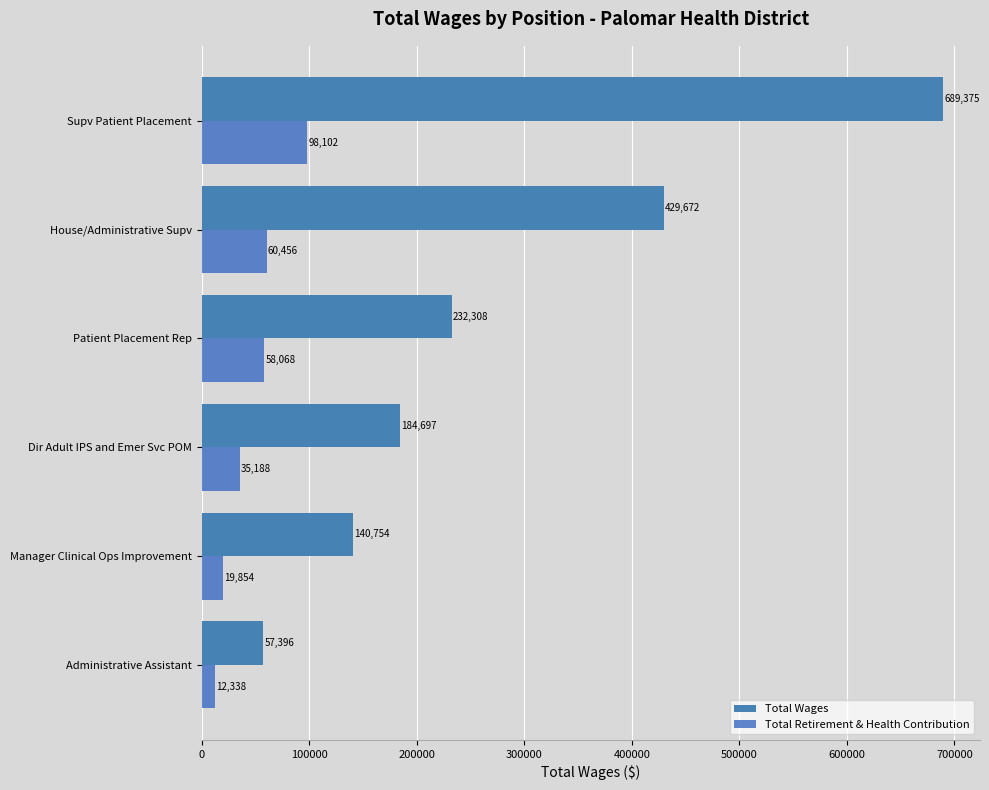

How many values in the Total Wages series are below 232308?

3